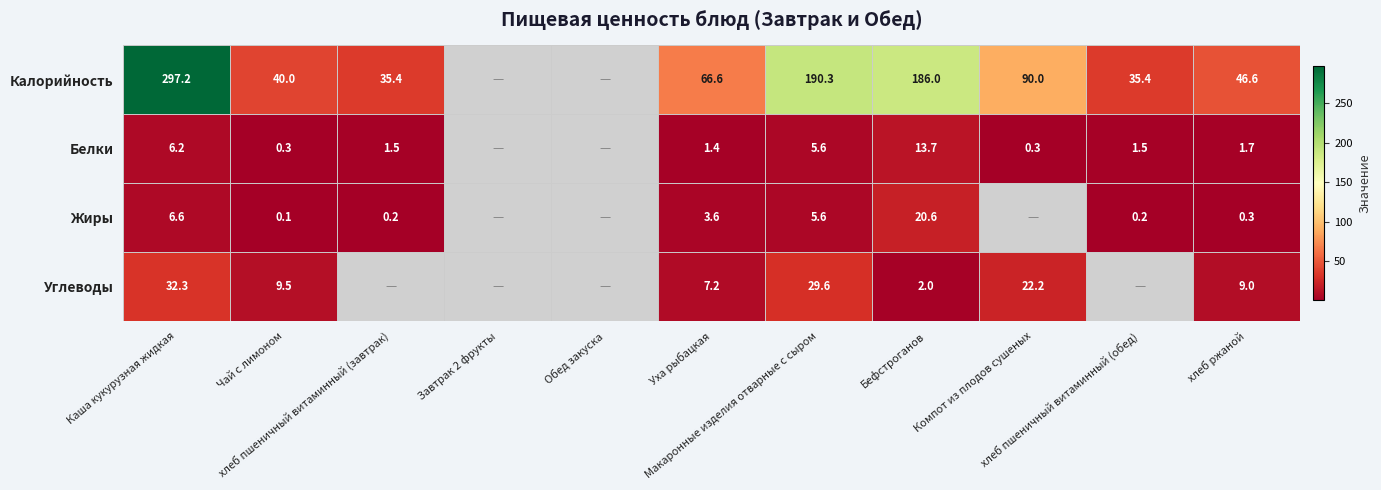

How many series are shown in this chart?

4